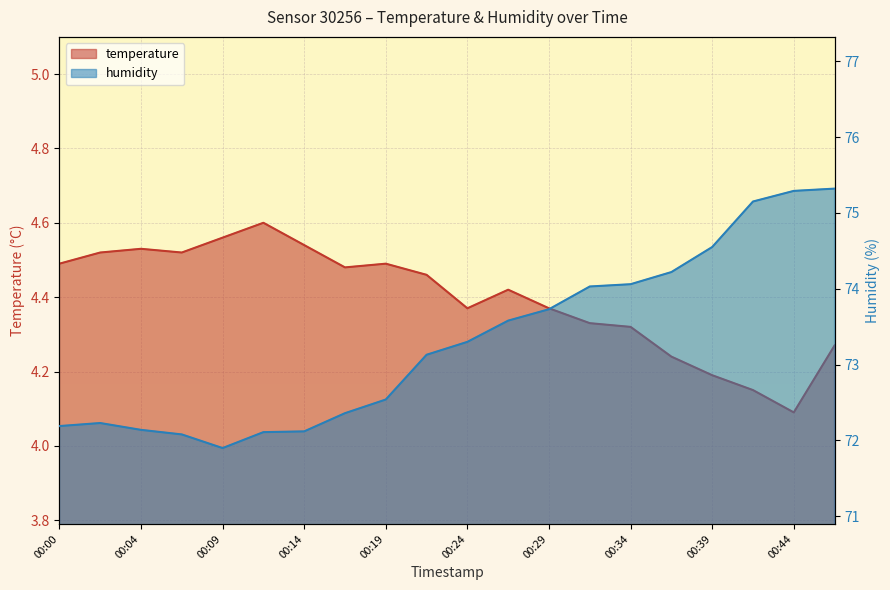

Which label corresponds to the smallest value in the chart?

00:44